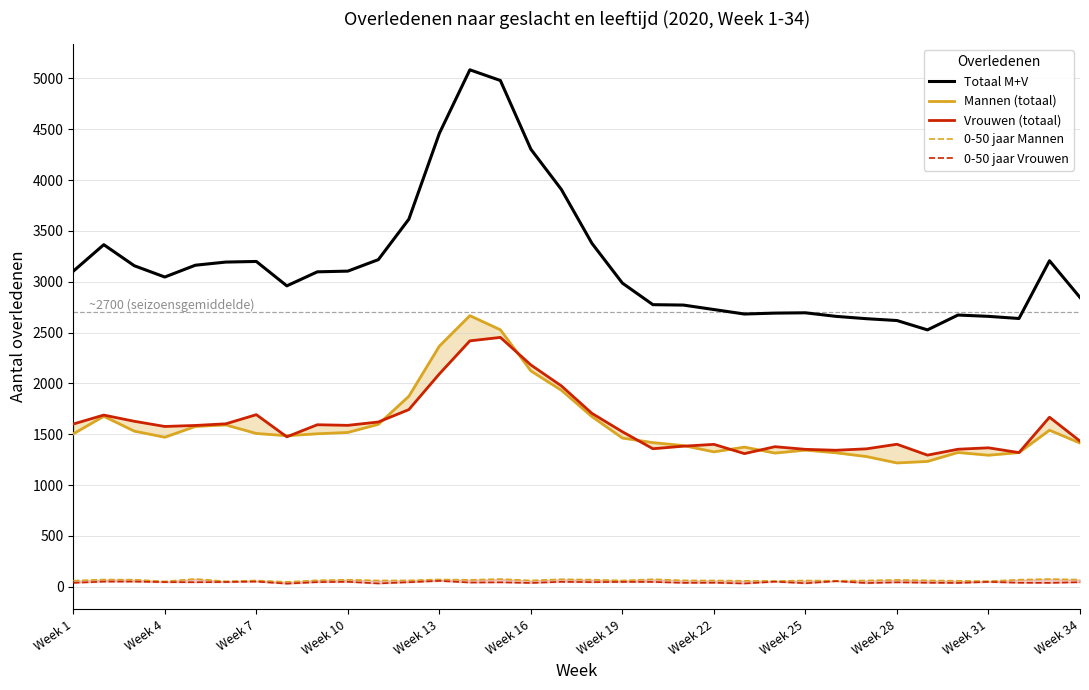

True or false: Totaal M+V and Mannen (totaal) cross at least once.

False